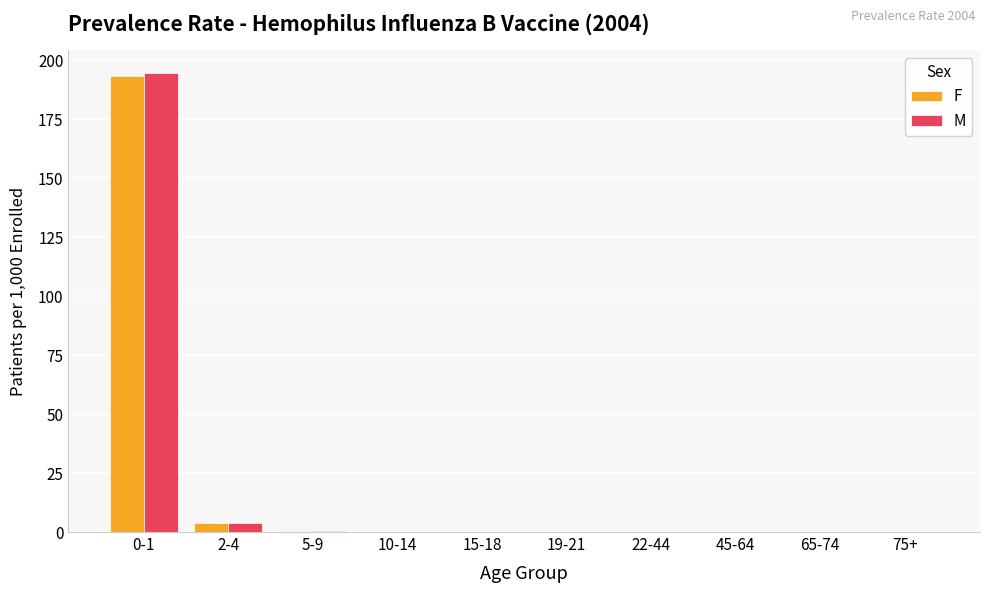

What is the sum of all F values?

197.9